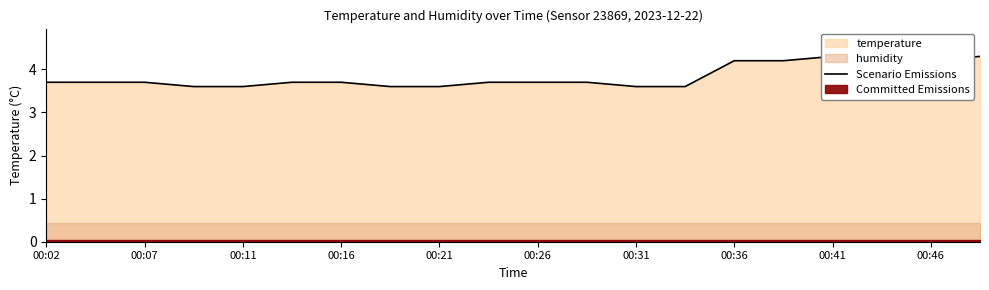

Reading right to left, transcribe all the data shown in this chart.

4.3	4.2	4.2	4.3	4.2	4.2	3.6	3.6	3.7	3.7	3.7	3.6	3.6	3.7	3.7	3.6	3.6	3.7	3.7	3.7